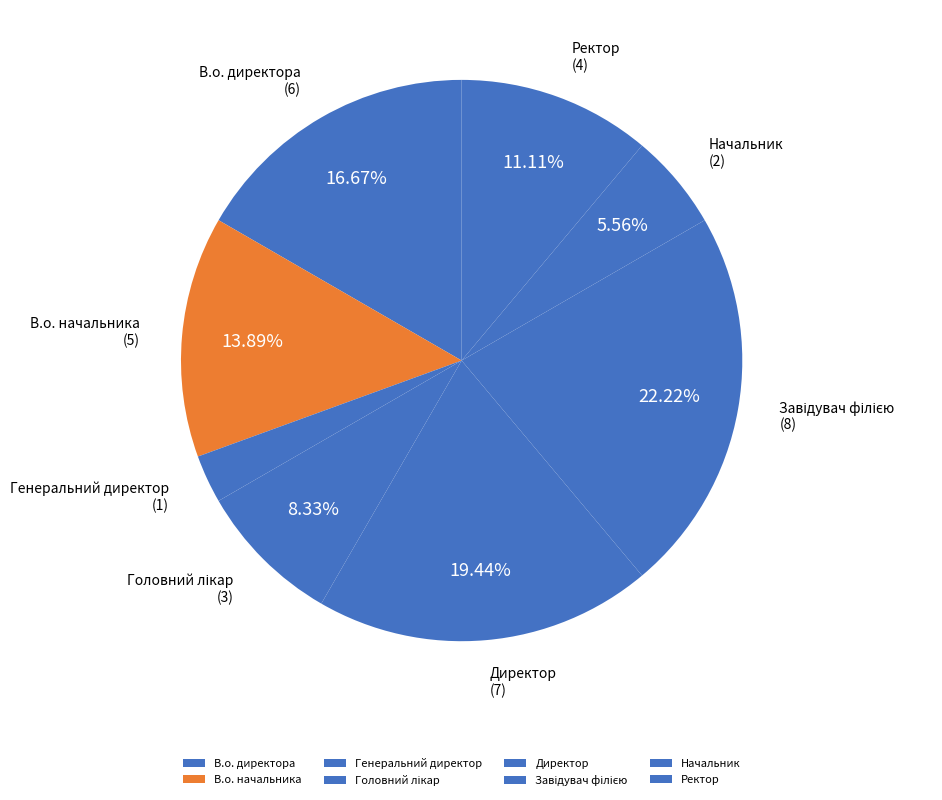

Approximately how many times larger is the value at В.о. директора compared to Ректор?

1.5